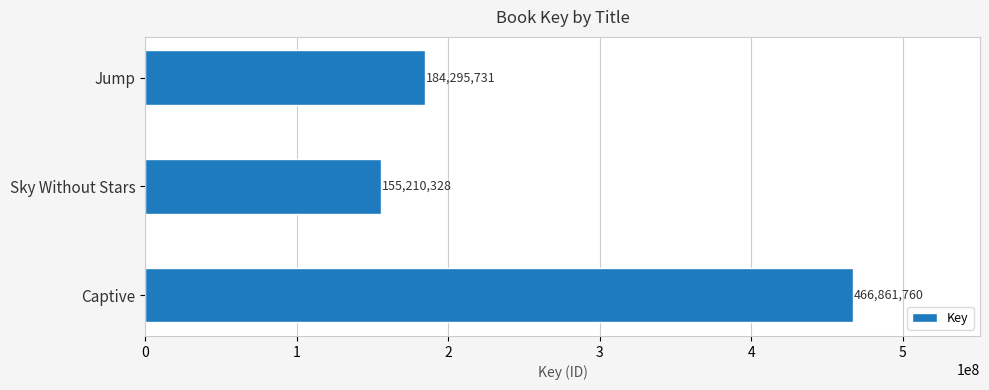

Does the chart contain stacked bars?

No